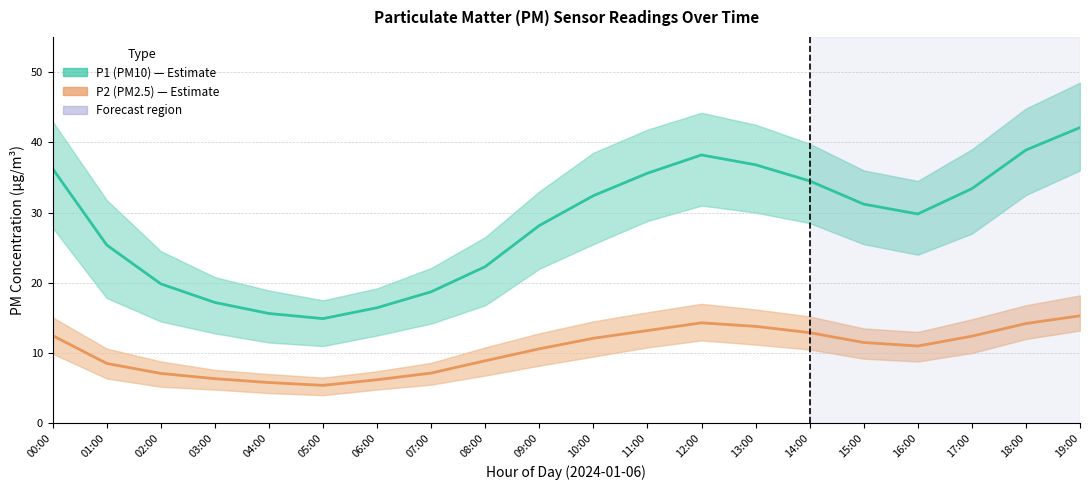

What is the value of the P2 (PM2.5) point at the 14th from the left?

13.8